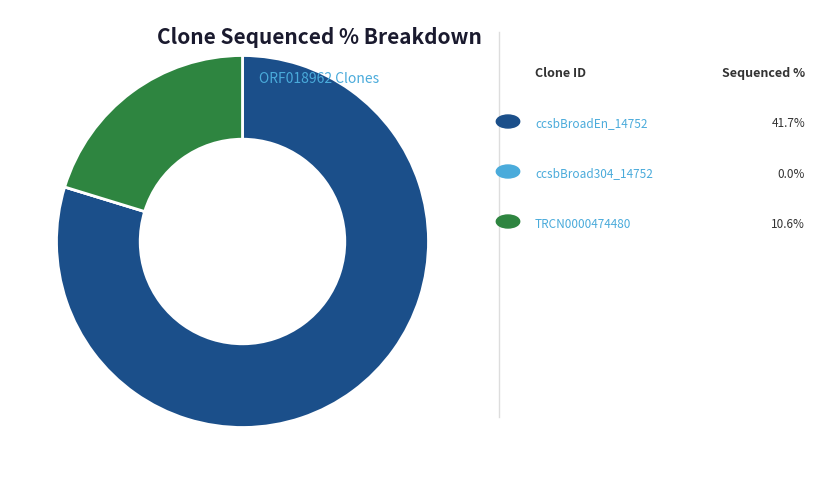

Is there any slice that represents more than half of the pie?

Yes